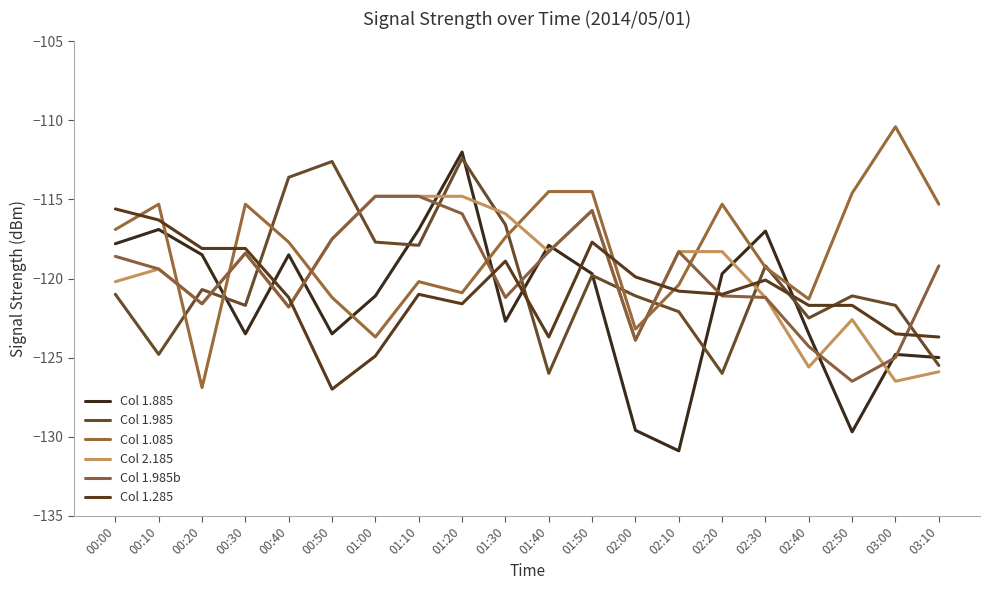

What is the average value of the Col 1.085 series?

-118.2